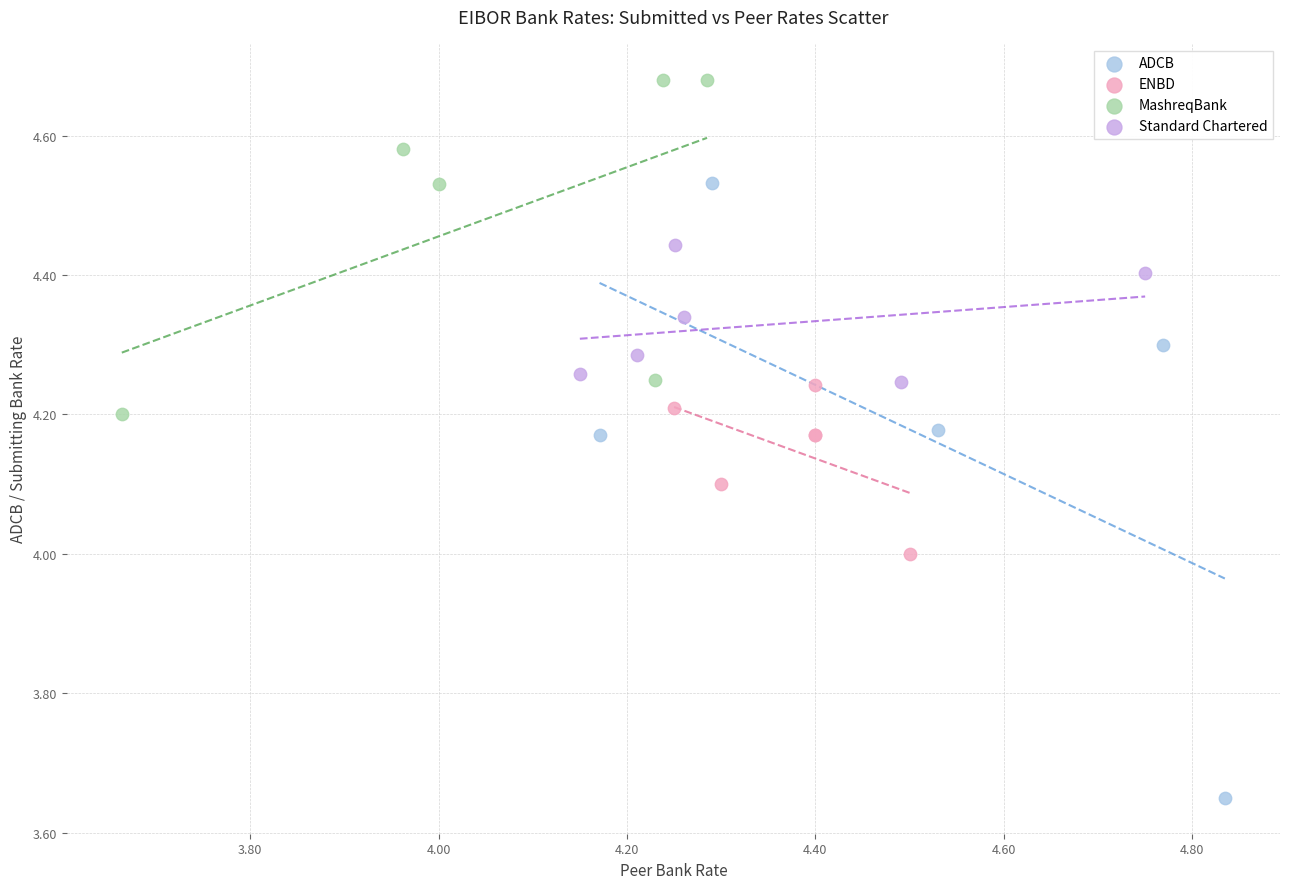

Which series contains the highest Y value?

MashreqBank